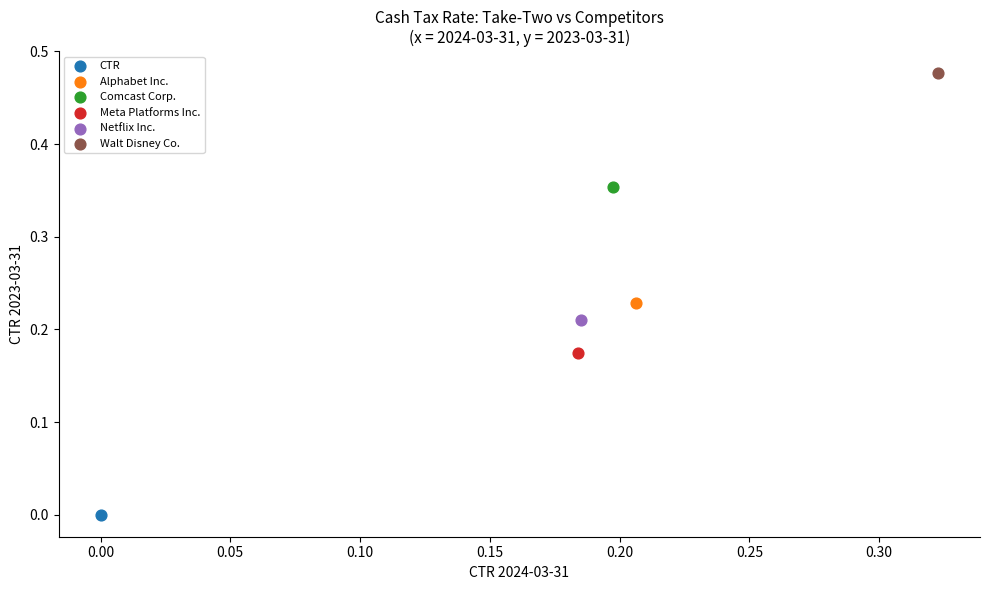

Which series contains the highest Y value?

Walt Disney Co.